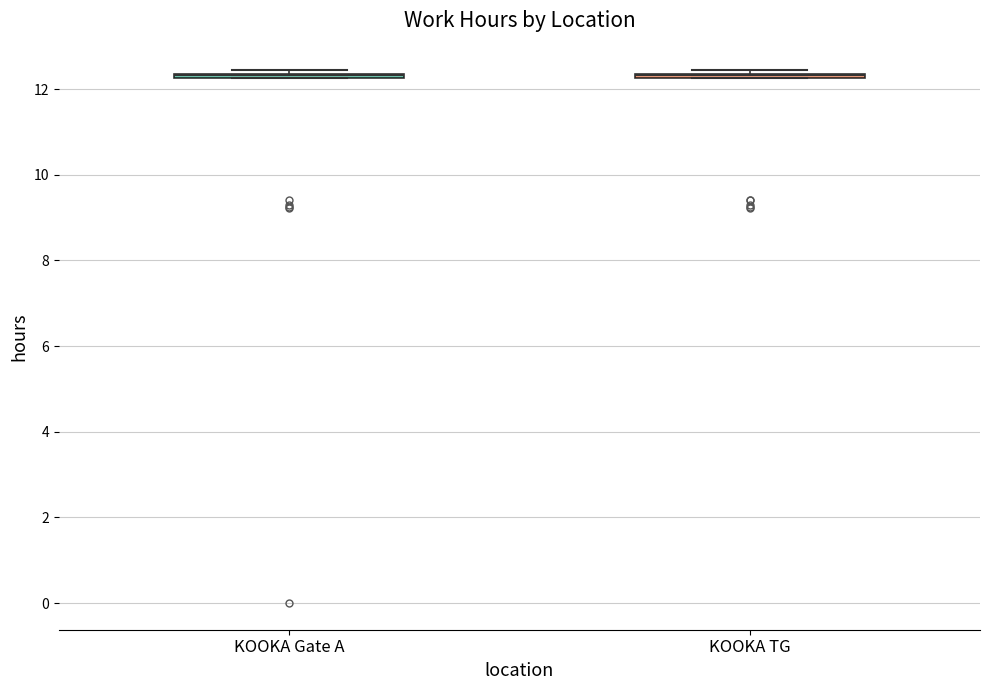

Where is the upper edge of the box for KOOKA Gate A on the y-axis? The values are not printed on the chart, so give them approximately, as read against the axis.

12.4